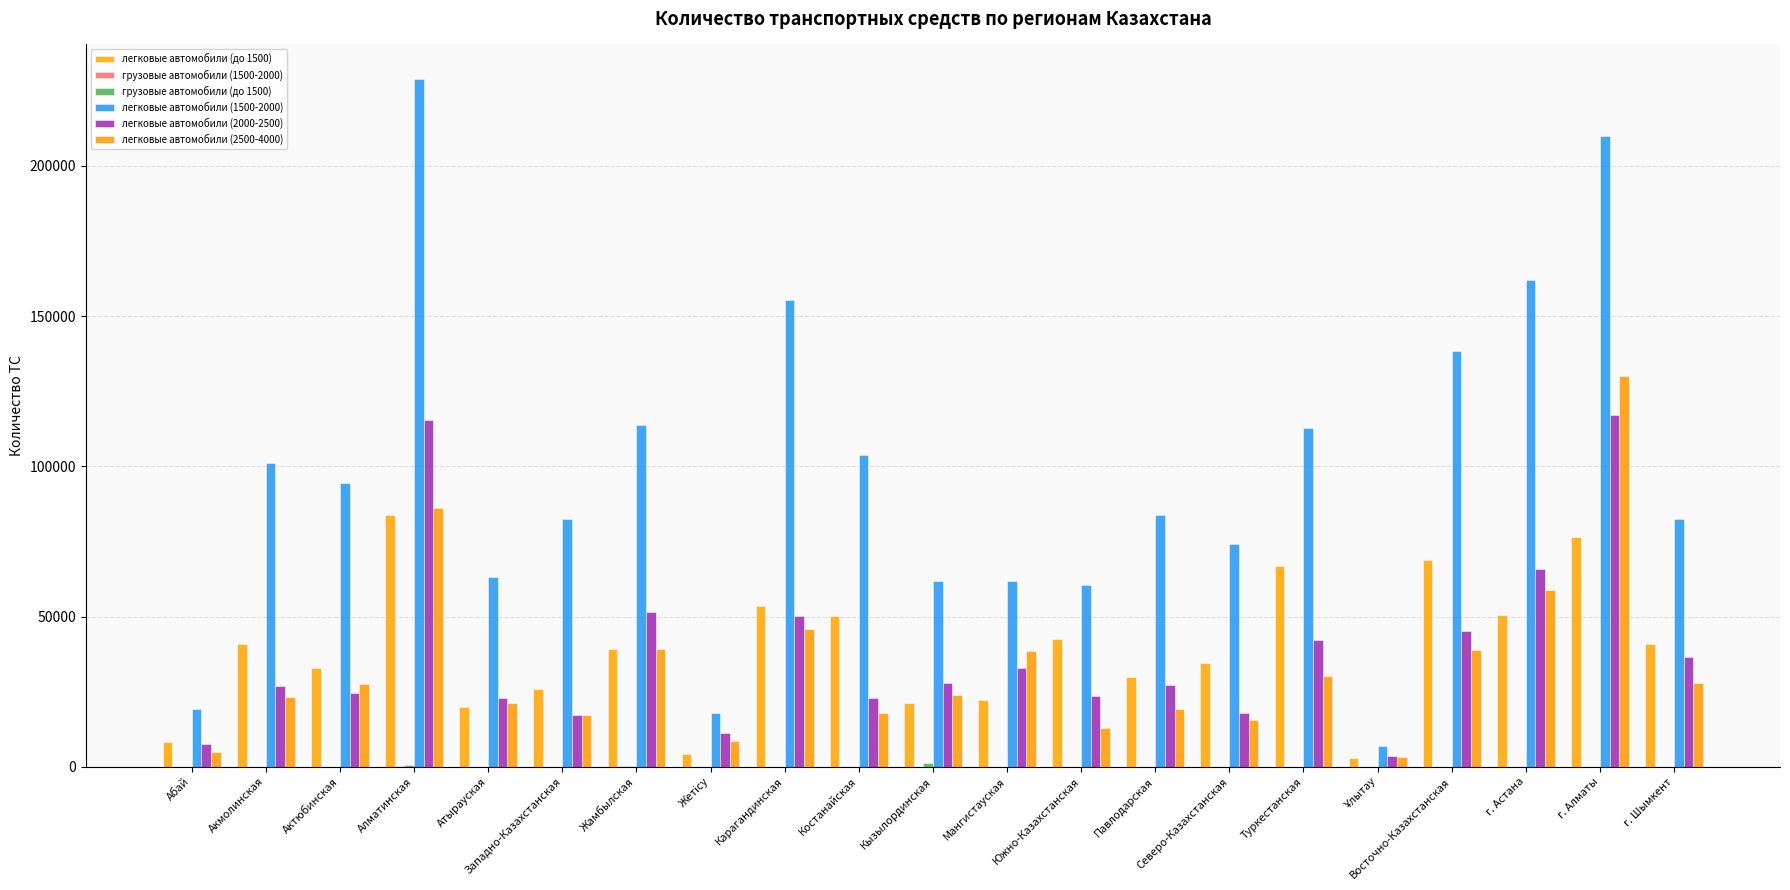

Where is грузовые автомобили (до 1500) nearest to the value 574?

Алматинская